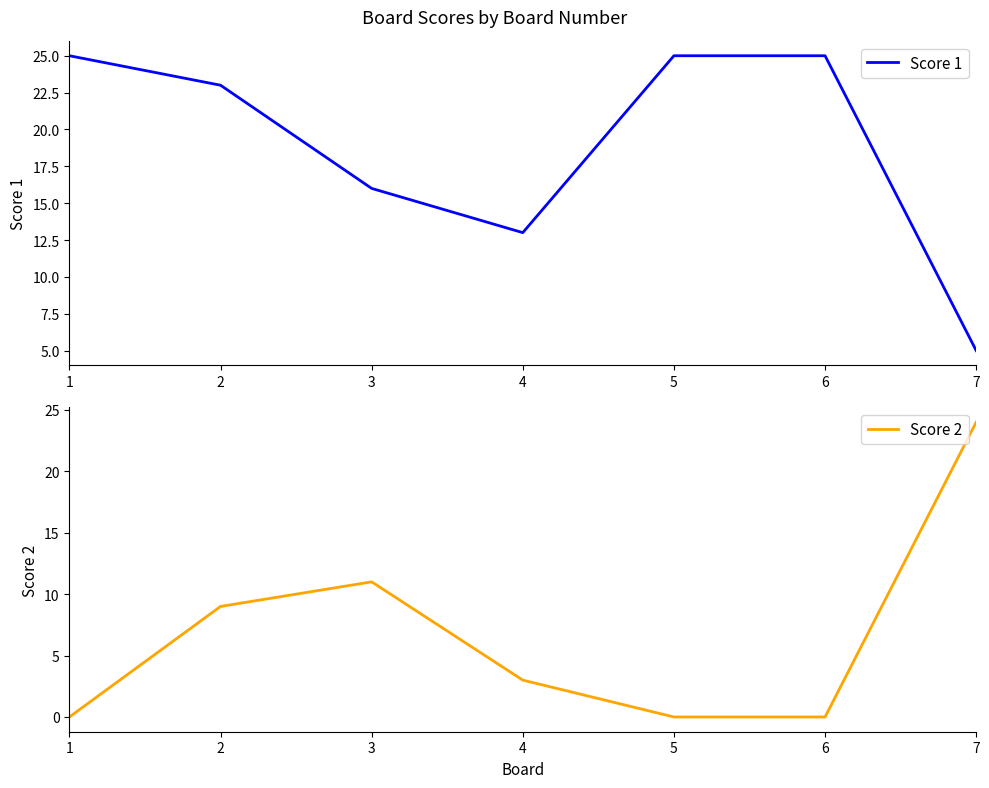

Where does the Score 2 series first go above 3?

2